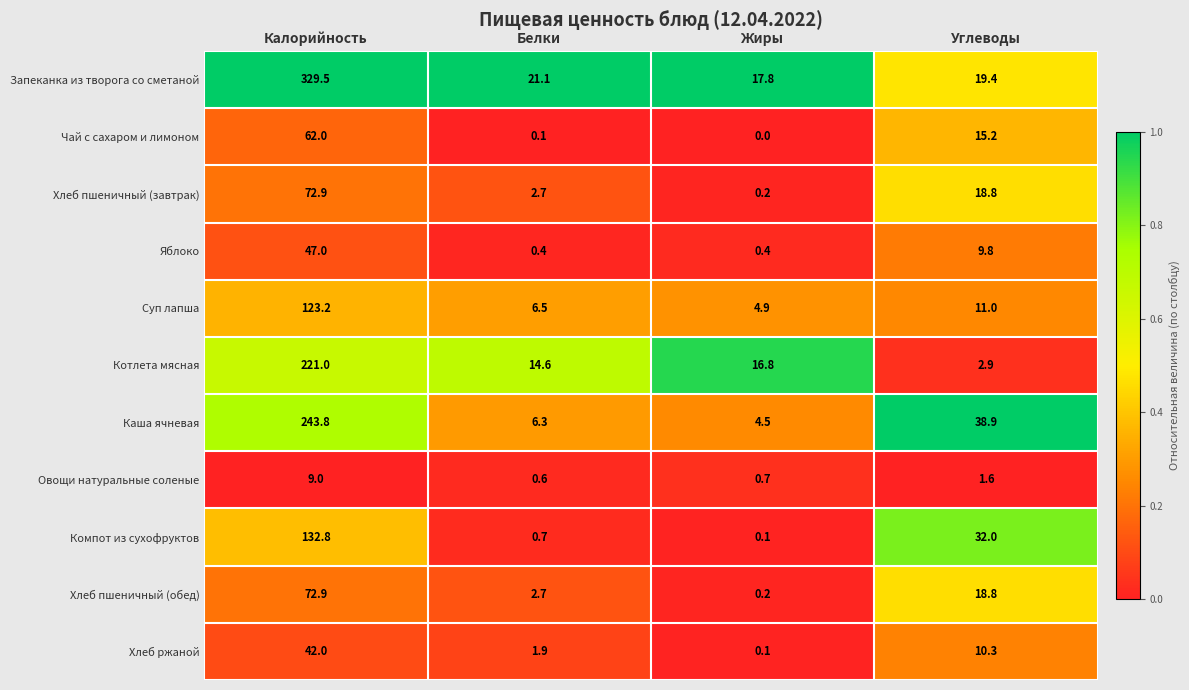

Which category has the lowest value across all series?

Жиры